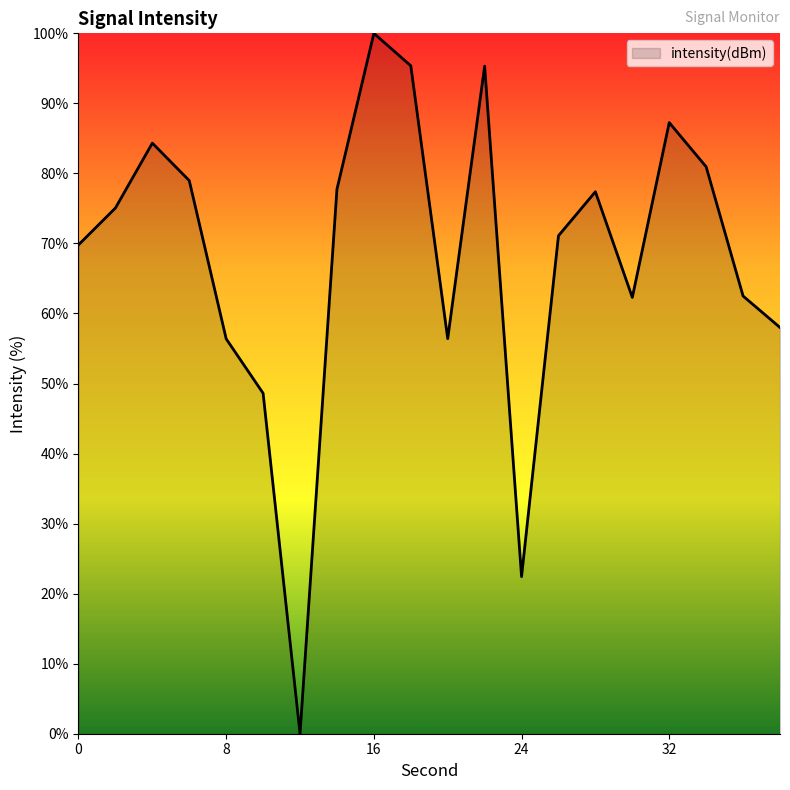

What is the difference between the maximum and minimum values?

100.0